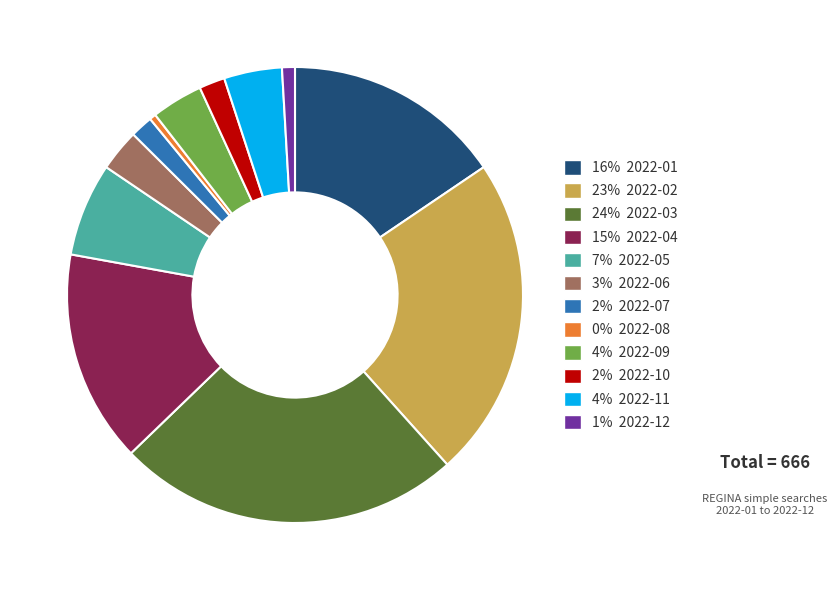

Does any single category account for the majority?

No